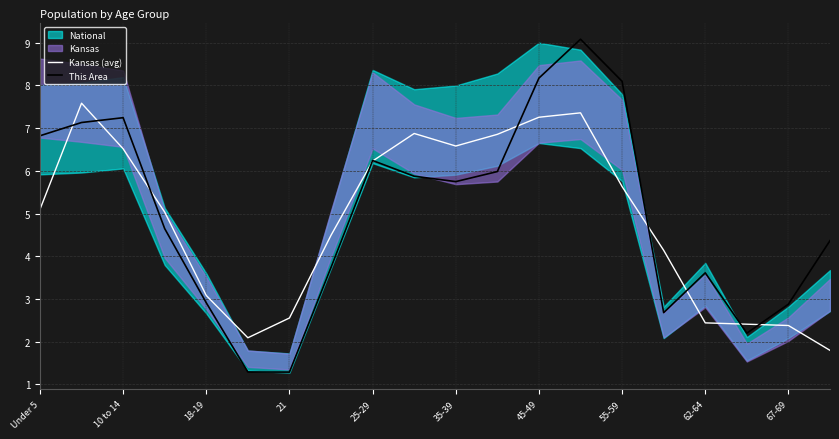

What is the value of the This Area point at the 7th from the left?

1.3